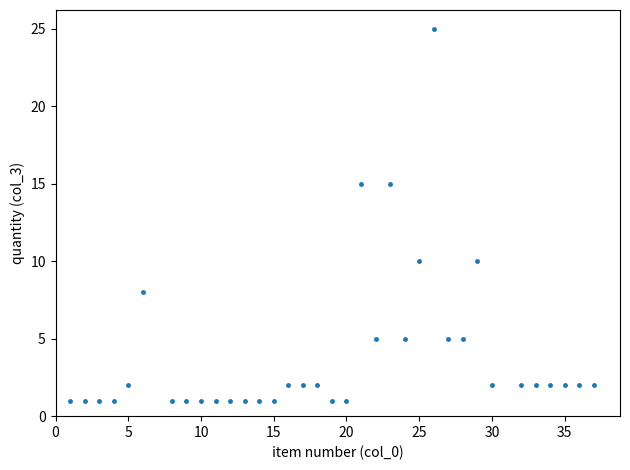

What is the range of X values (max minus min)?

36